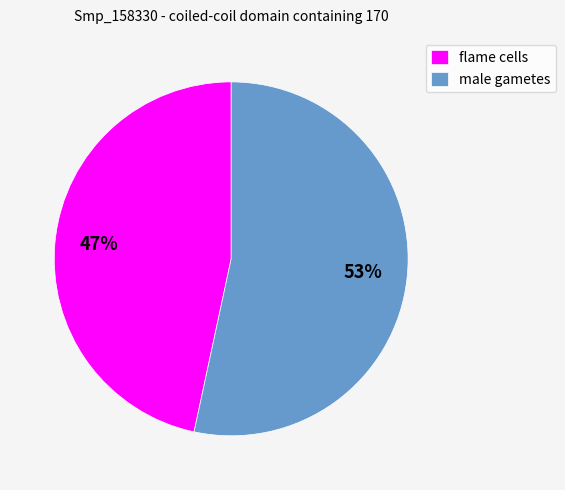

Rank the categories by value from lowest to highest.

flame cells, male gametes